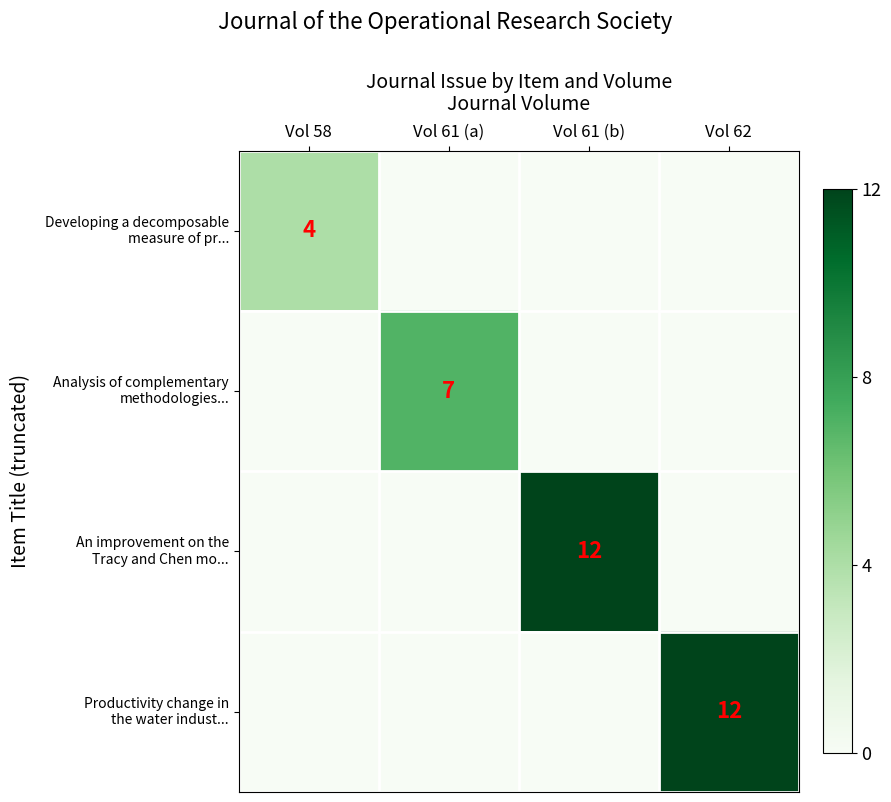

What is the difference between the highest and lowest values at Vol 61 (a)?

7